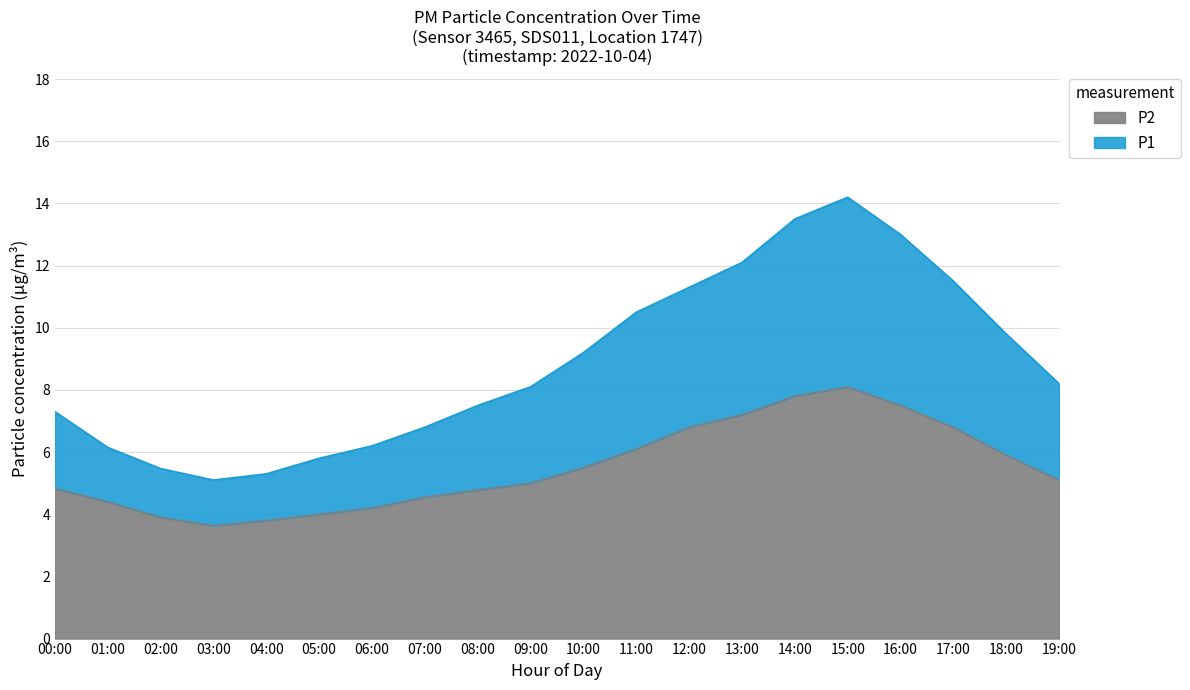

At which label is P2 closest to 5?

09:00